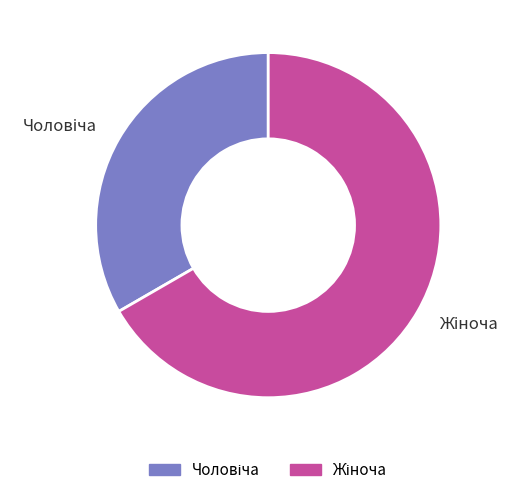

Does any single category account for the majority?

Yes